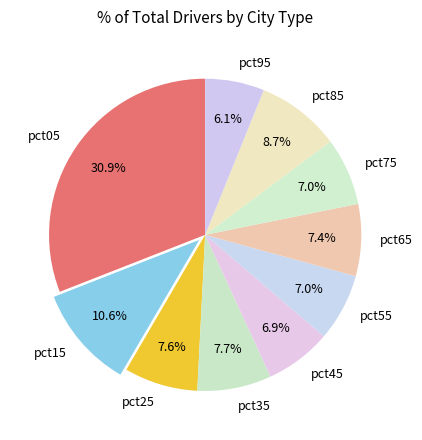

To the nearest percent, what is the difference between the largest and smallest slice percentages?

25%